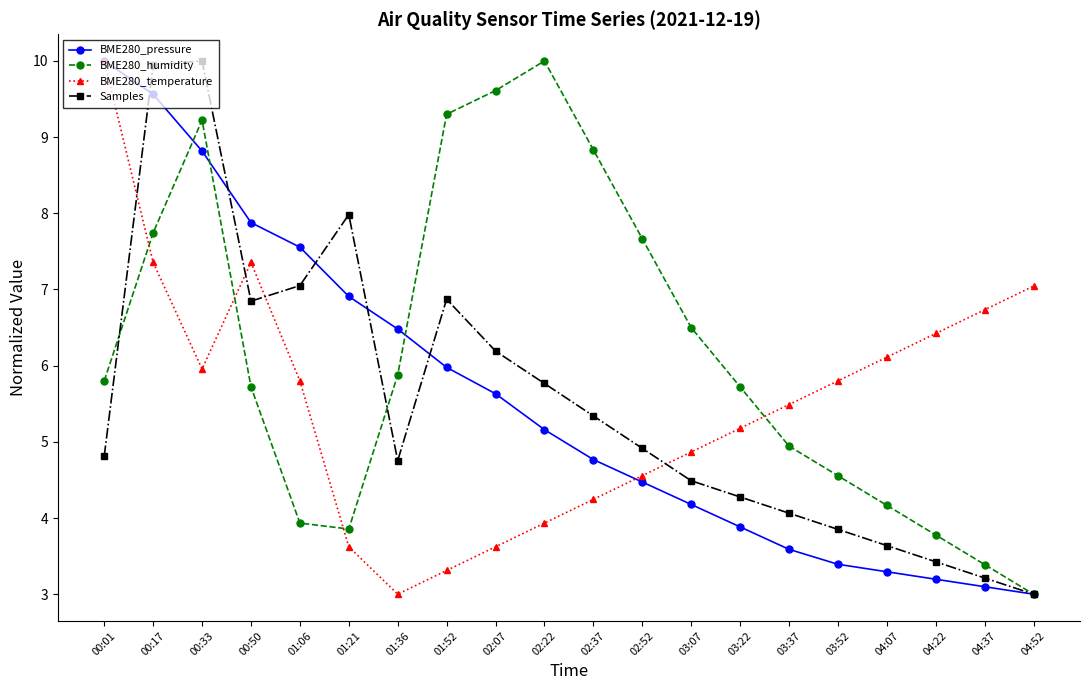

Rank the series at 02:22 from highest to lowest value.

BME280_humidity, Samples, BME280_pressure, BME280_temperature